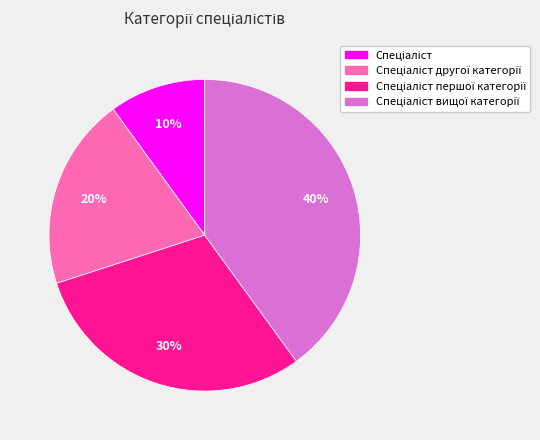

To the nearest percent, what is the difference between the largest and smallest slice percentages?

30%